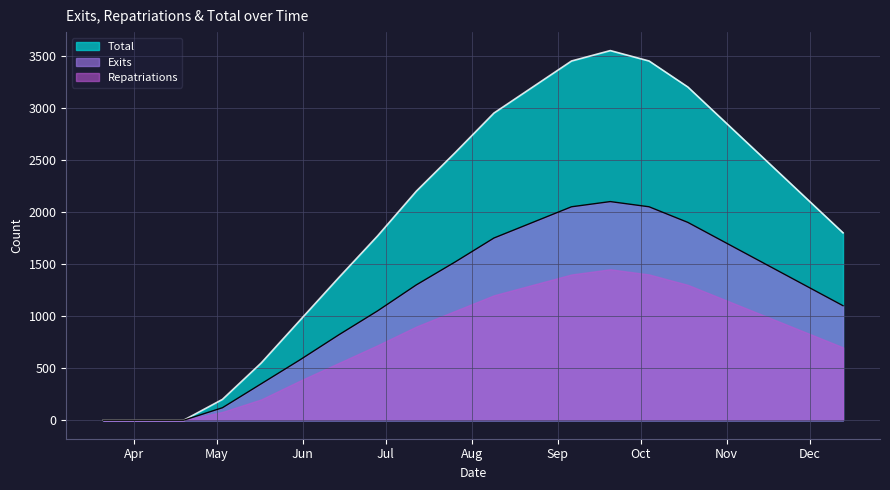

Which series has the largest total across all categories?

Total